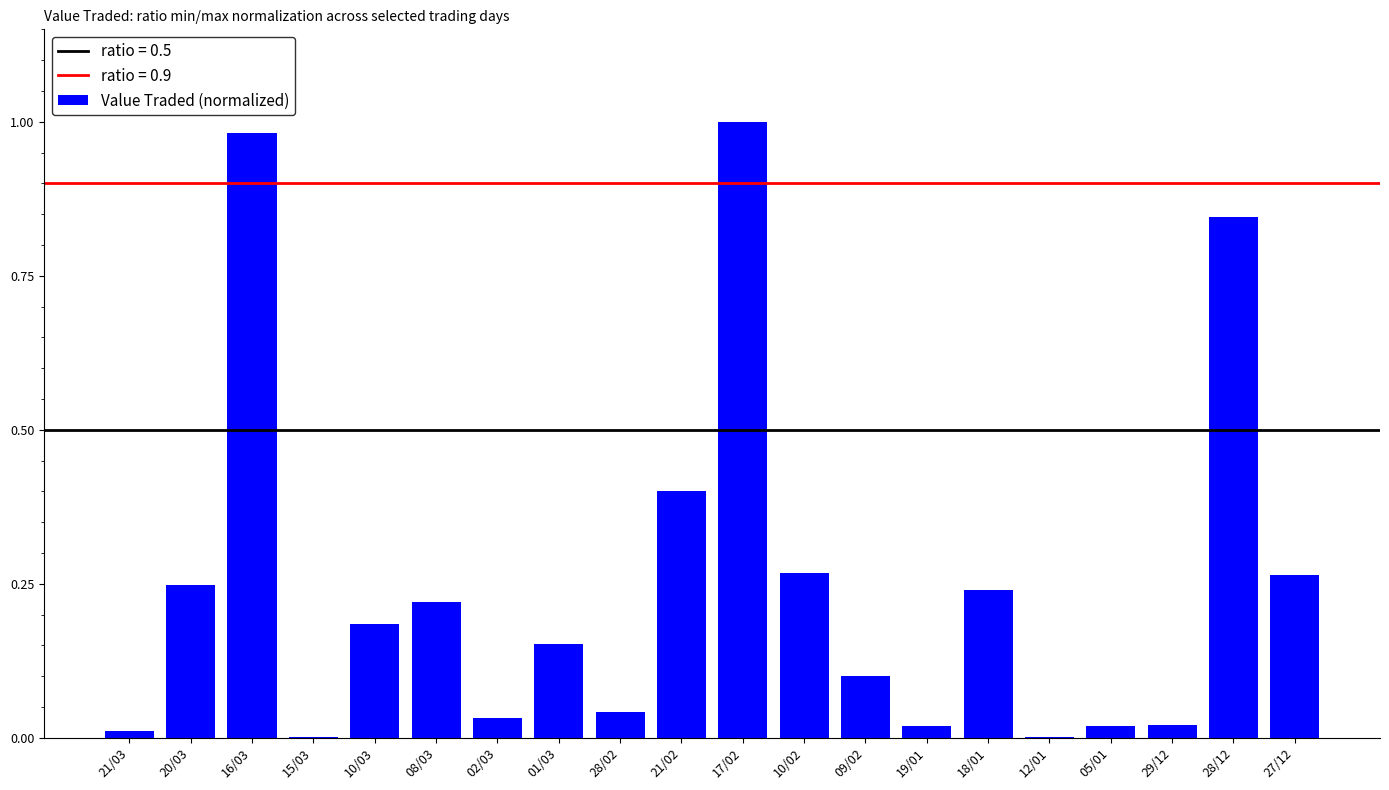

True or false: the data shows 0.0 at 05/01.

True